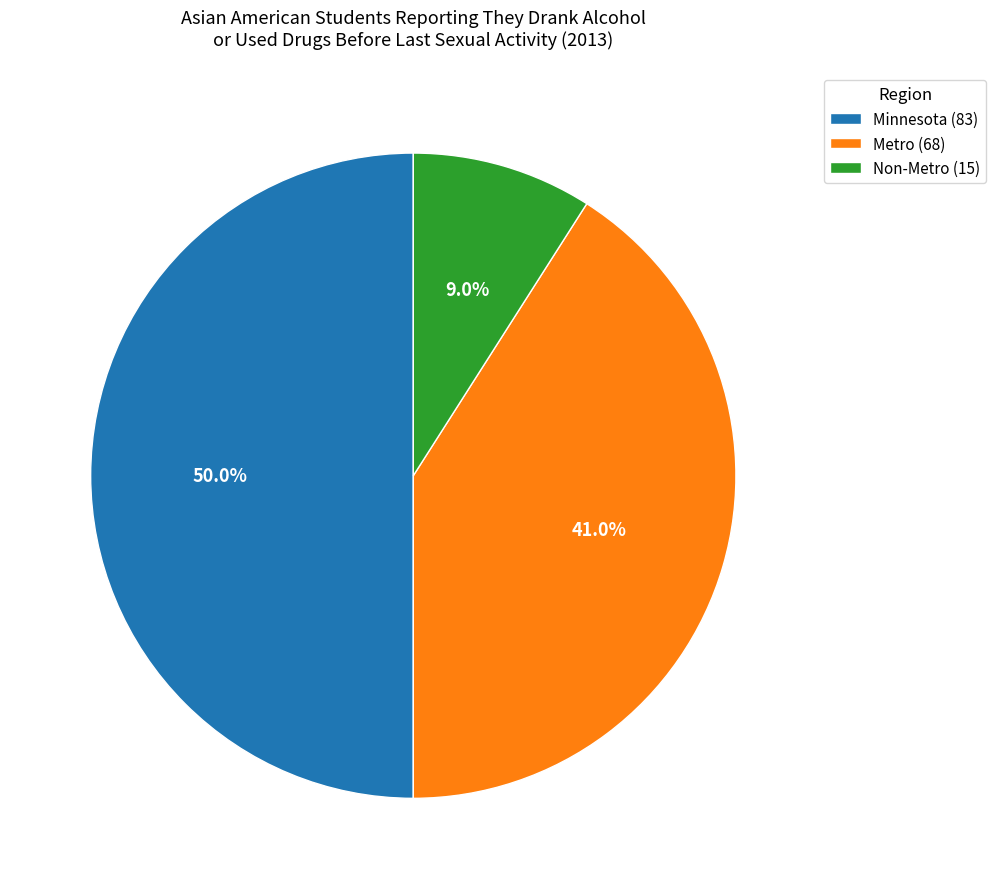

Is the sum of Metro and Minnesota greater than half?

Yes